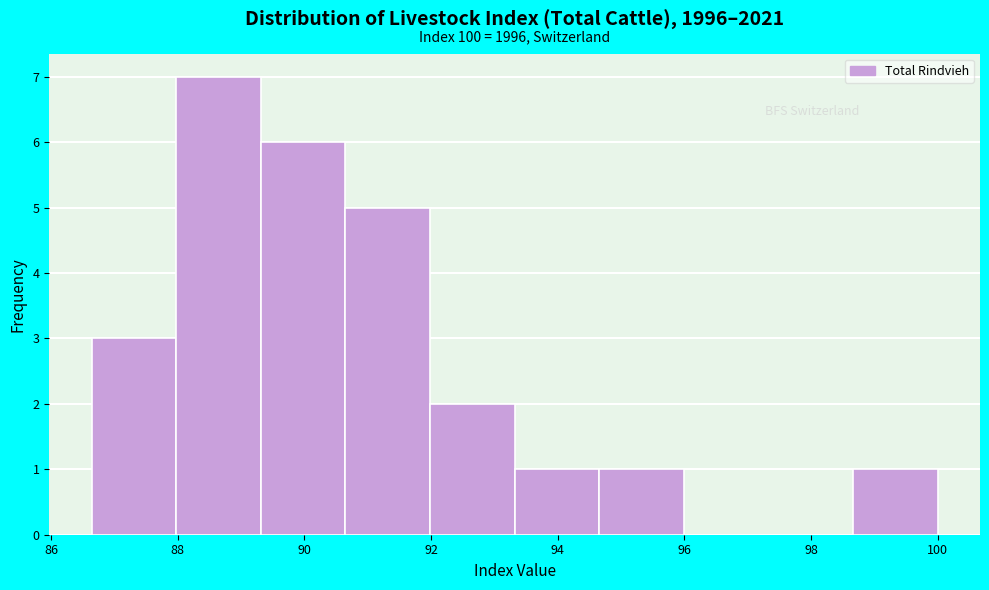

Which range on the x-axis has the tallest bar?

88.0 to 89.4